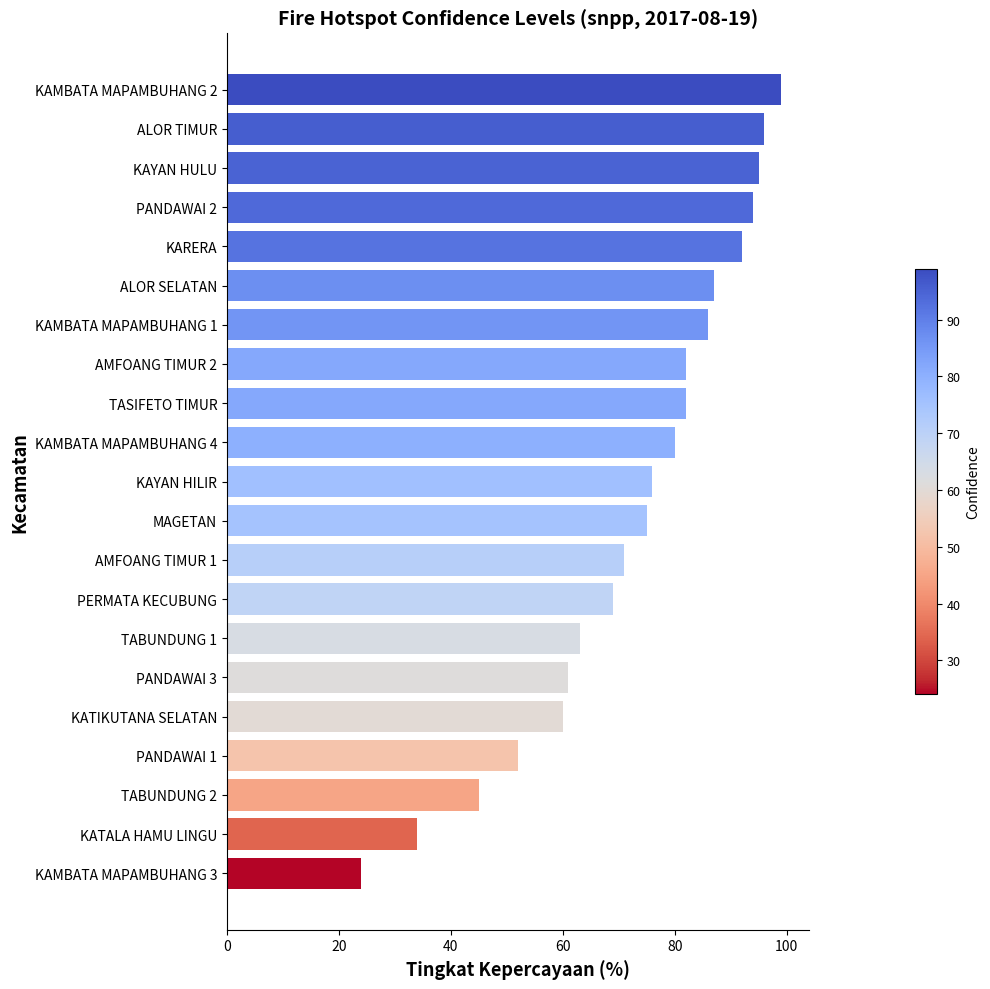

How many values are below 76?

10